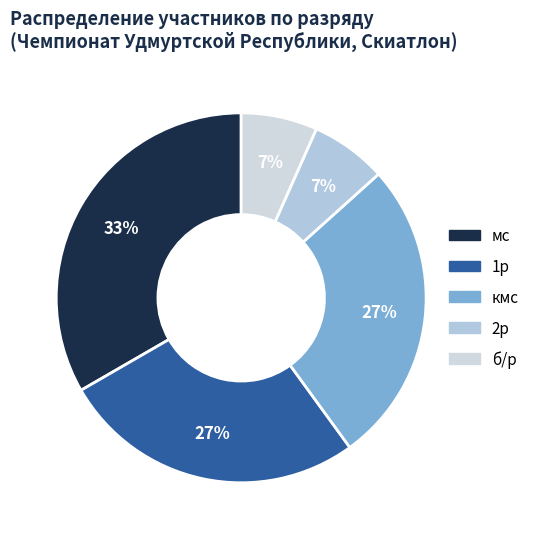

To the nearest percent, what portion does 2р represent?

7%